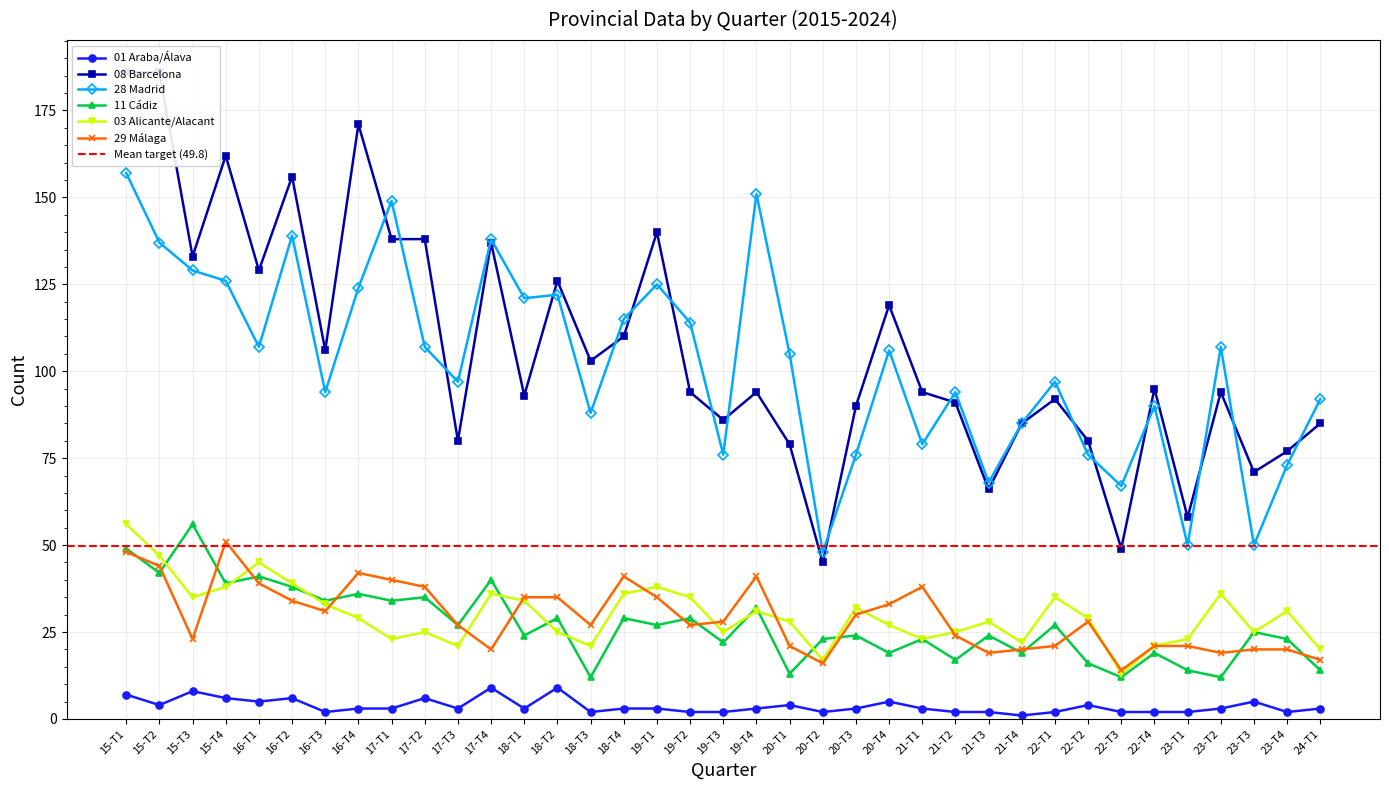

At which label does 29 Málaga first exceed 28?

15-T1